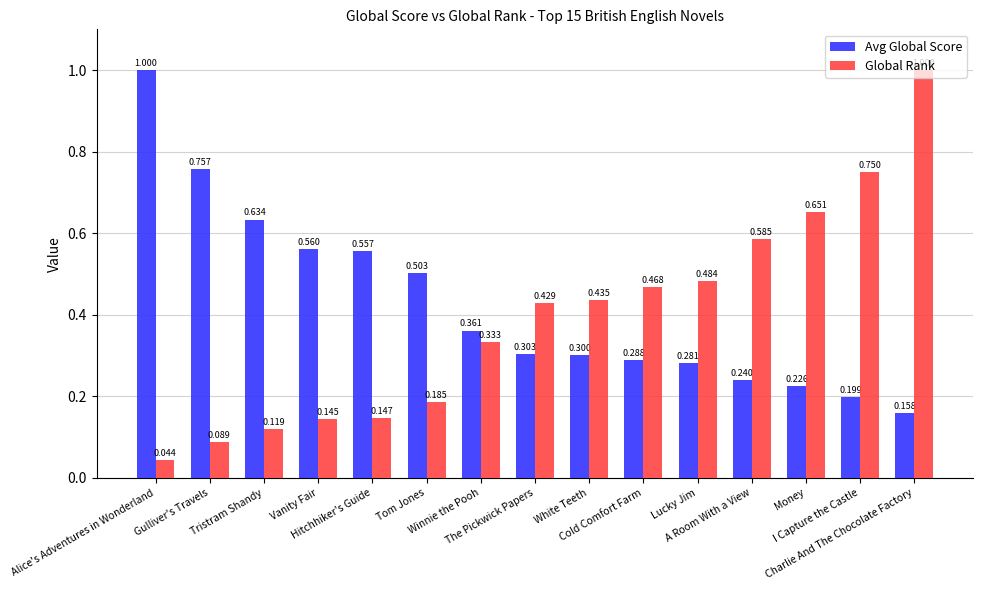

True or false: Avg Global Score has a value of 0.8 at Hitchhiker's Guide.

False